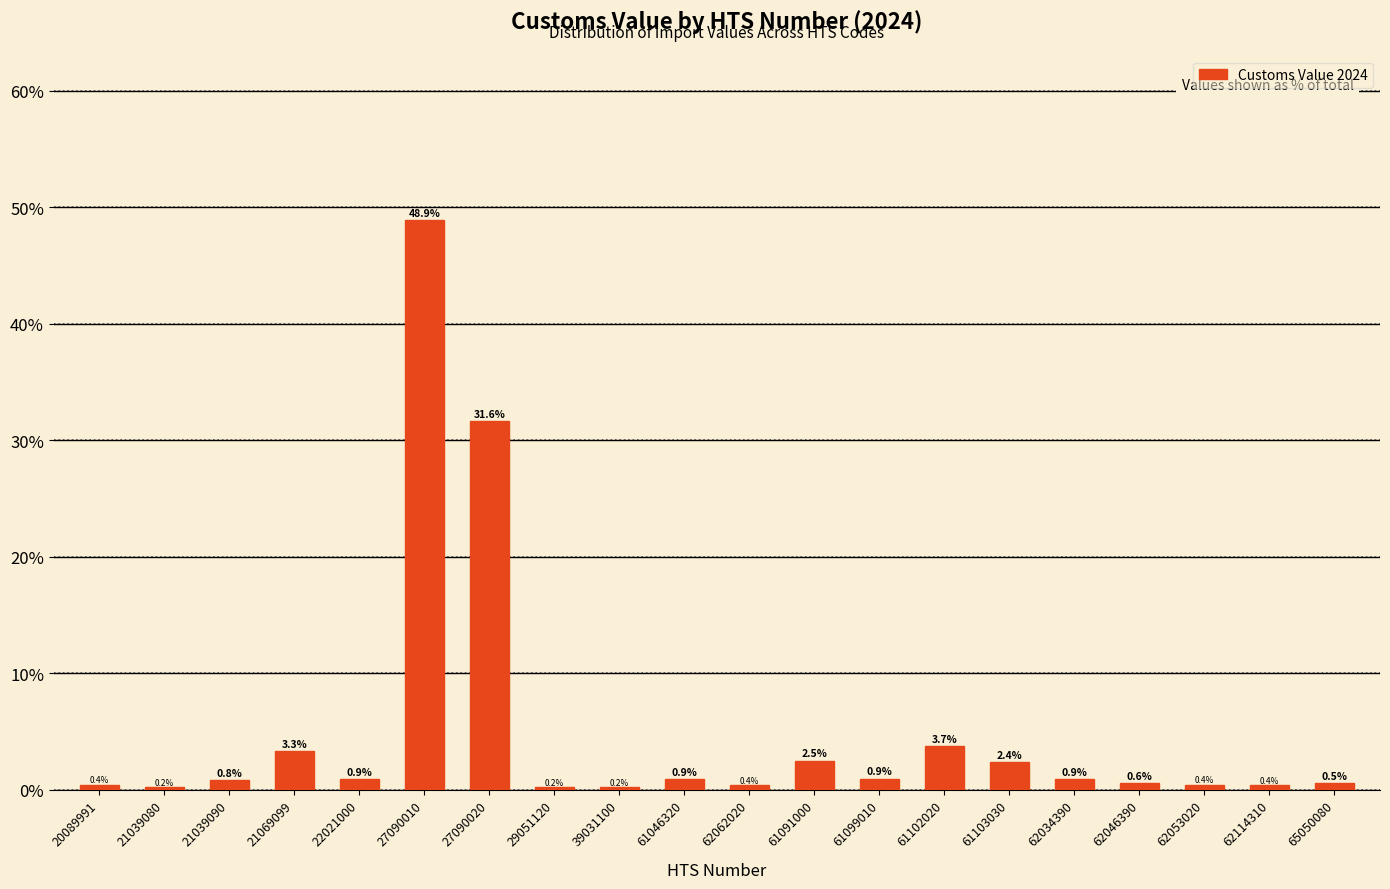

Reading left to right, list all the values displayed in this chart.

20089991=0.4	21039080=0.2	21039090=0.8	21069099=3.3	22021000=0.9	27090010=48.9	27090020=31.6	29051120=0.2	39031100=0.2	61046320=0.9	62062020=0.4	61091000=2.5	61099010=0.9	61102020=3.7	61103030=2.4	62034390=0.9	62046390=0.6	62053020=0.4	62114310=0.4	65050080=0.5